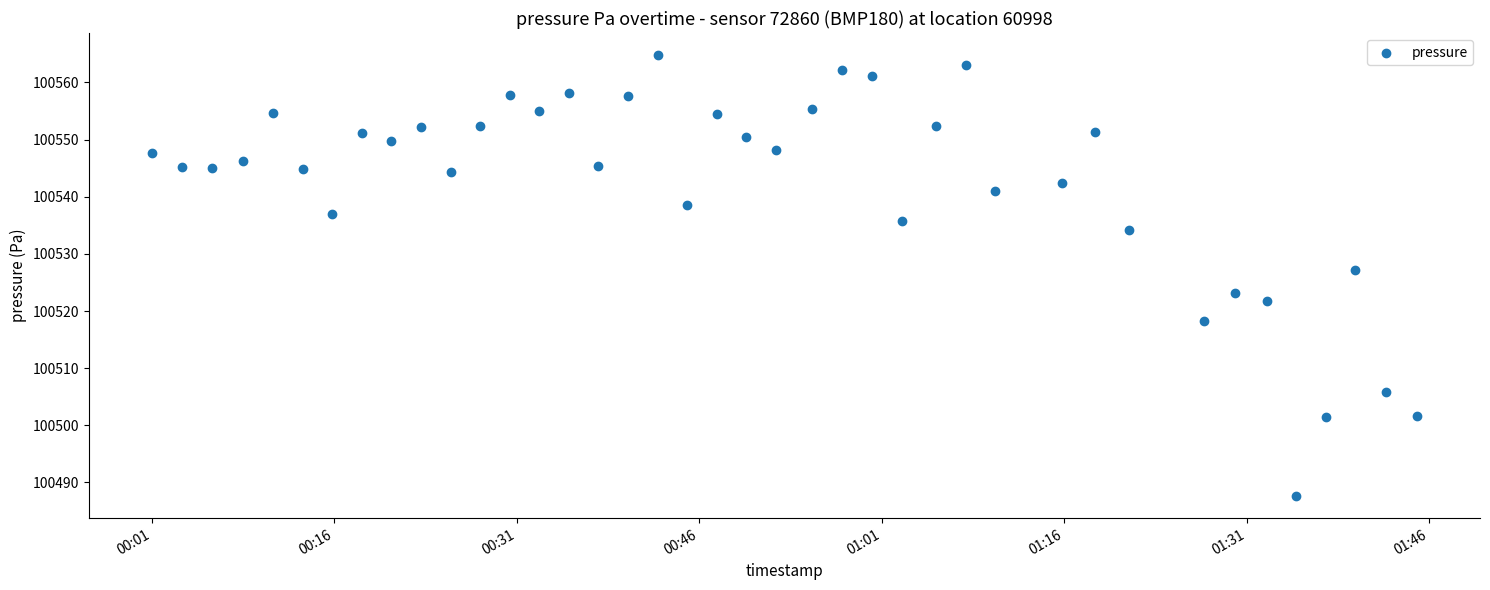

What Y value in the scatter plot is closest to 100526?

100527.2